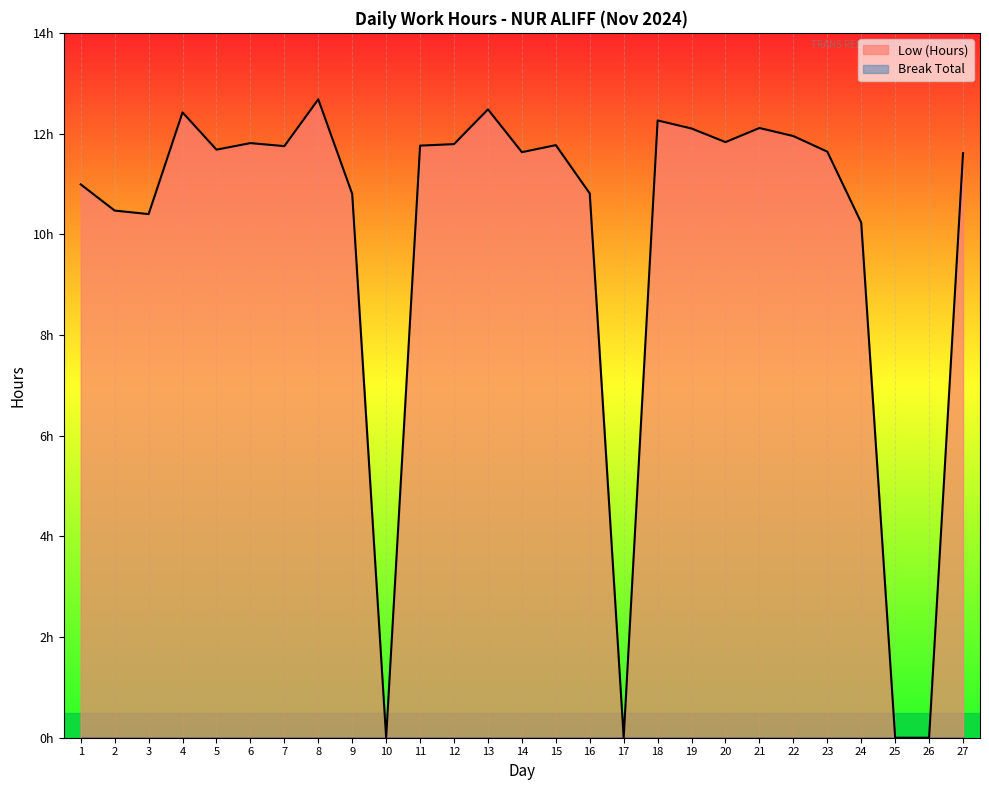

Rank the categories by value from lowest to highest.

10, 17, 25, 26, 24, 3, 2, 9, 16, 1, 27, 14, 23, 5, 7, 11, 15, 12, 6, 20, 22, 19, 21, 18, 4, 13, 8